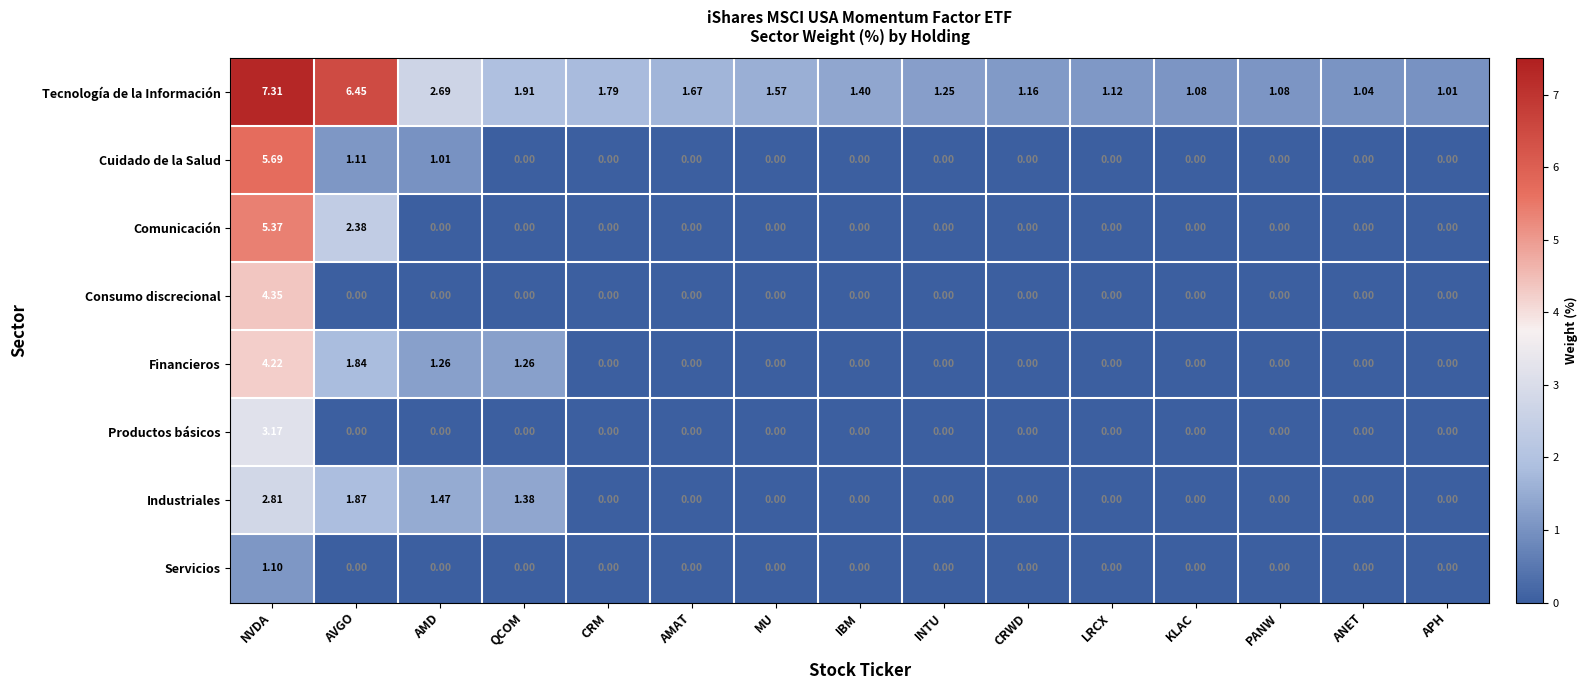

At how many categories does at least one series exceed 4?

2